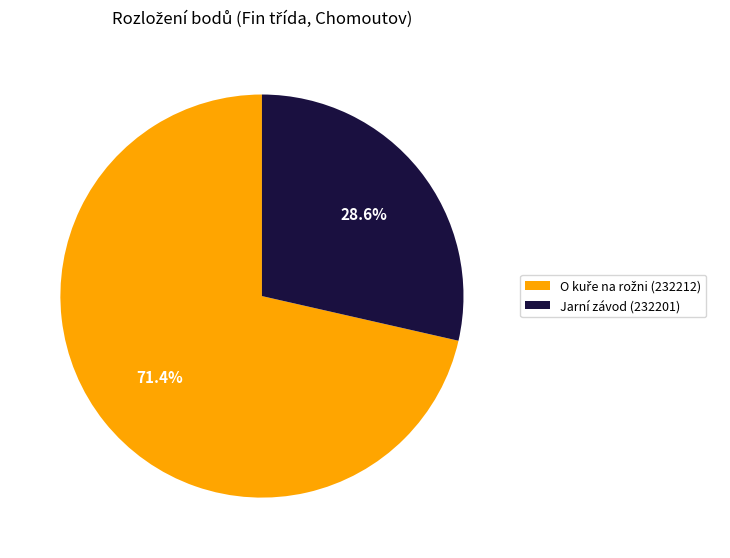

Is Jarní závod (232201) the majority of the pie?

No